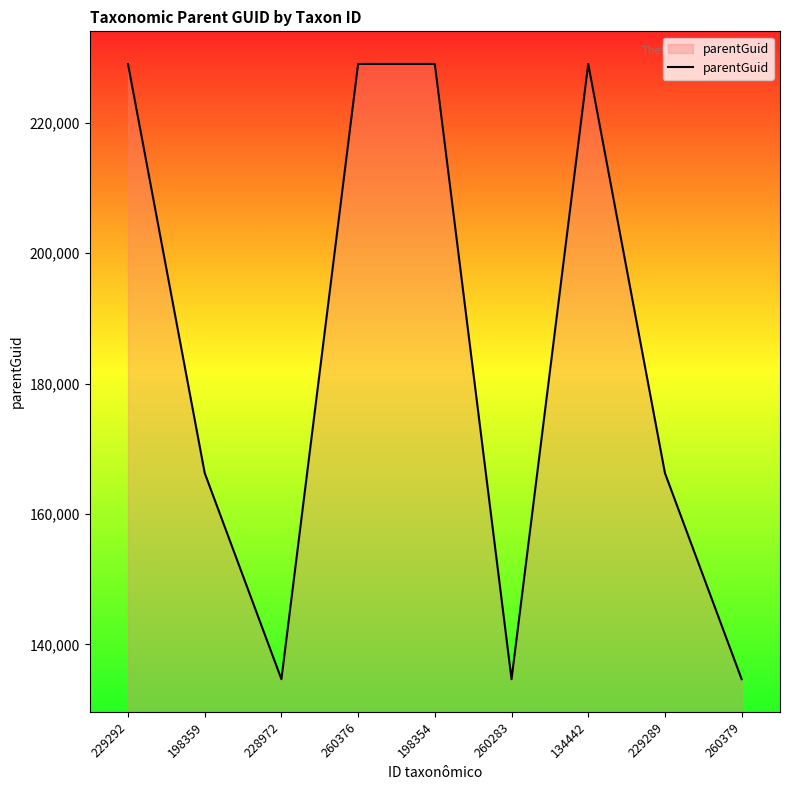

What is the smallest value displayed?

134674